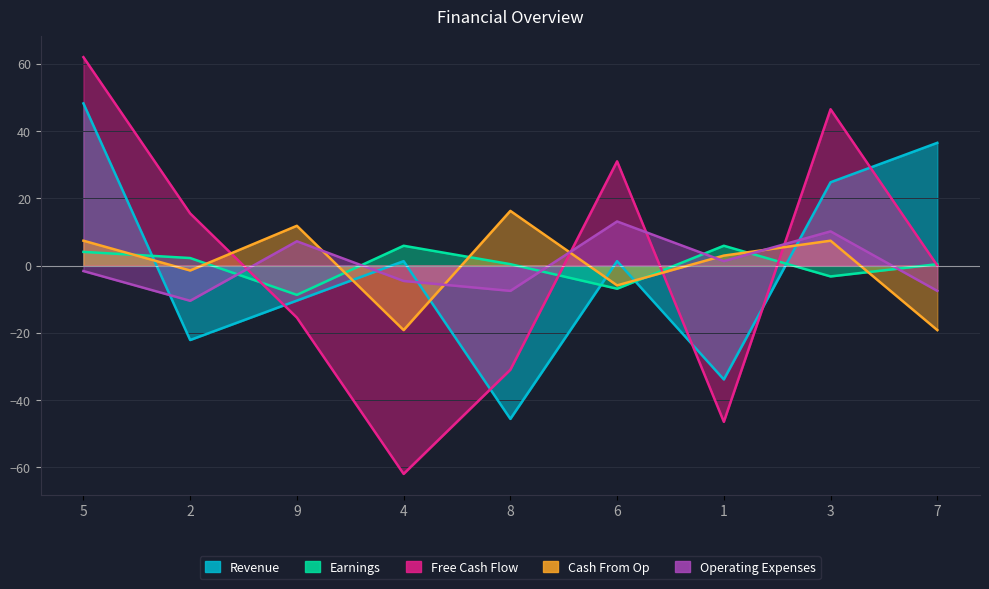

What is the difference between the maximum and minimum values in the Revenue series?

93.8